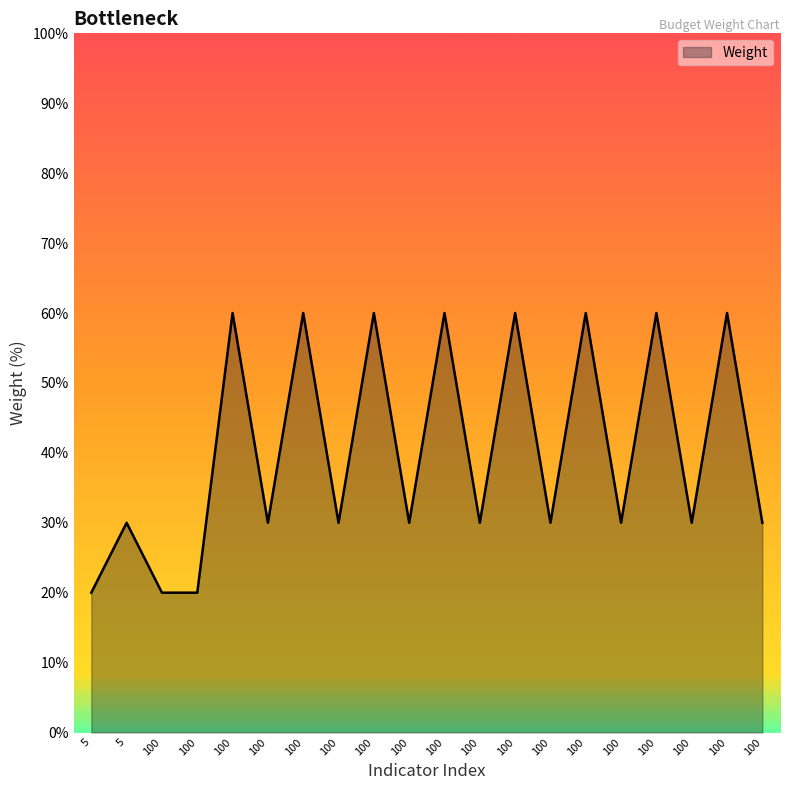

What is the difference between the second highest and minimum values?

40